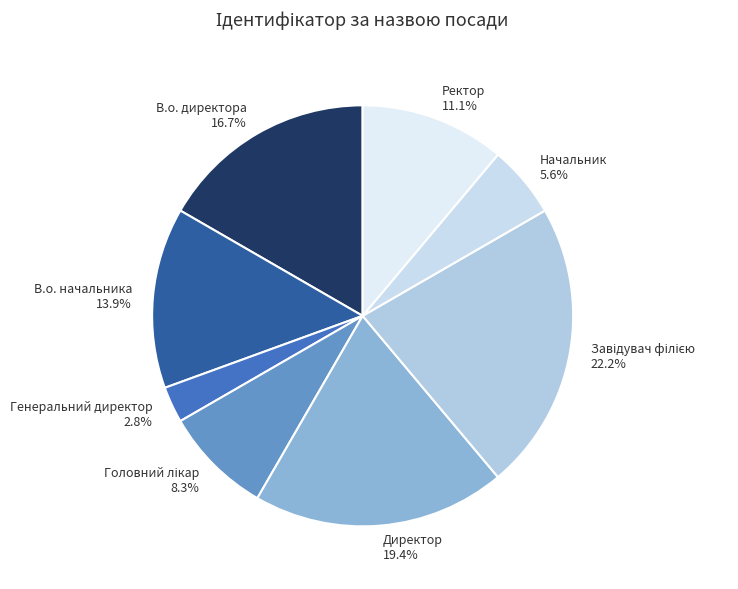

Does any single category account for the majority?

No